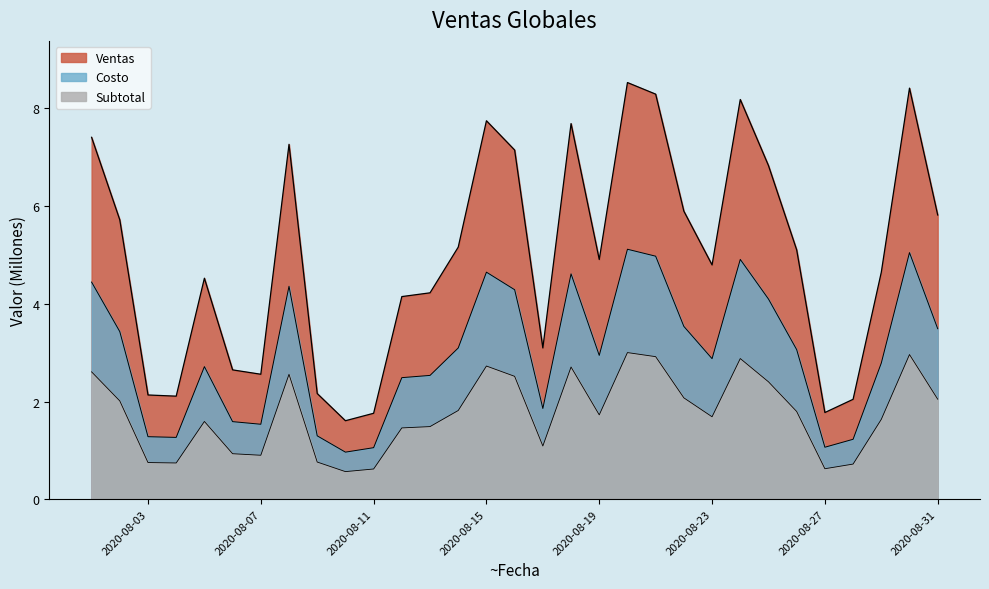

True or false: Ventas and Subtotal intersect in this chart.

False